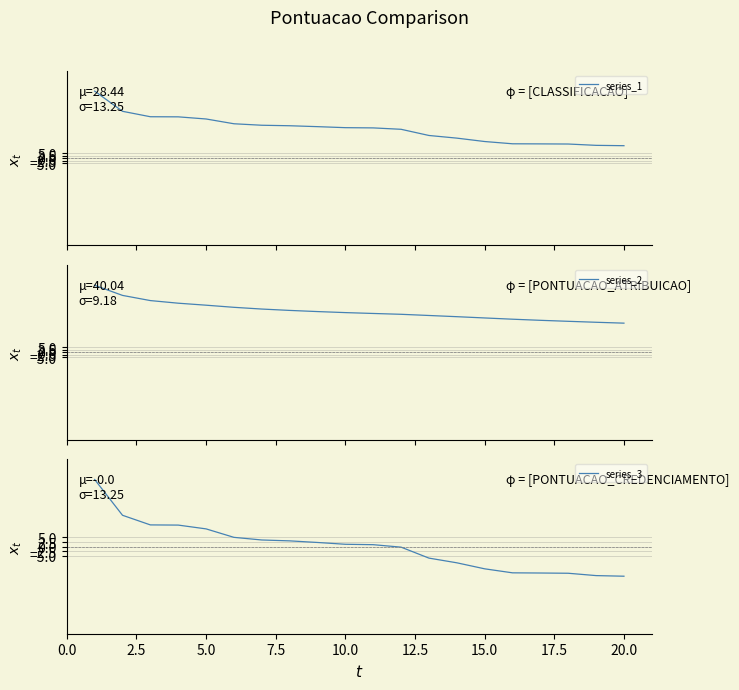

What is the minimum value for series_1?

12.1